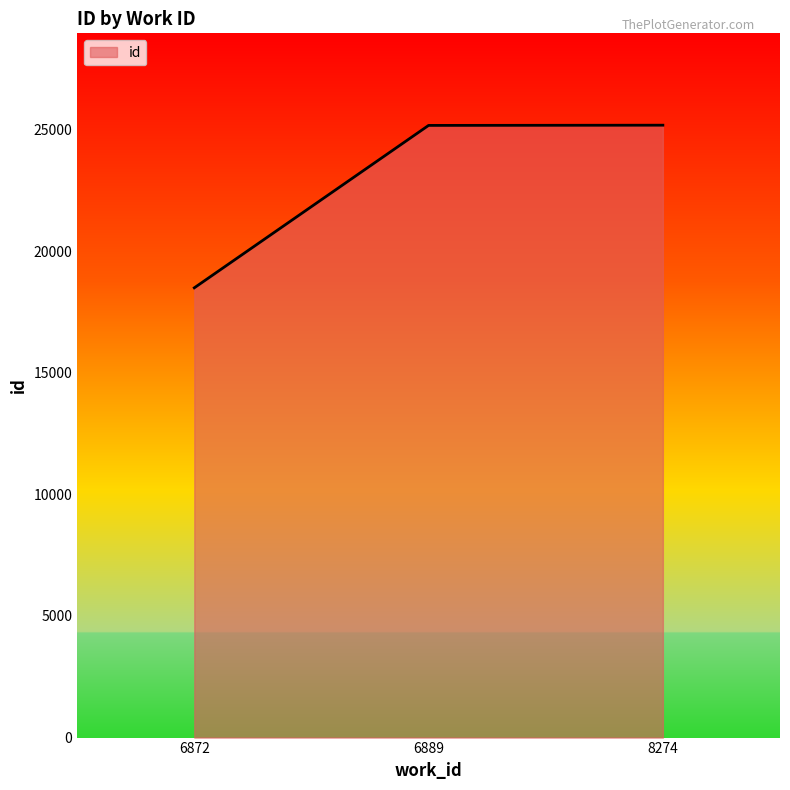

Which has a higher value, 6889 or 6872?

6889